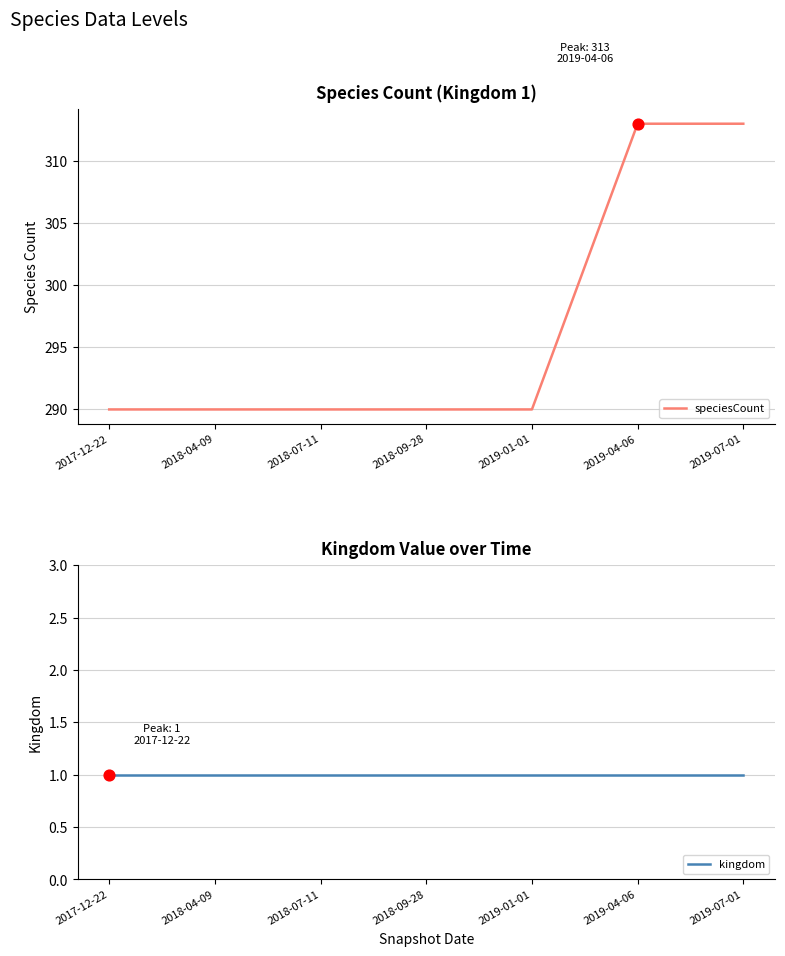

Which series contains the lowest Y value?

kingdom